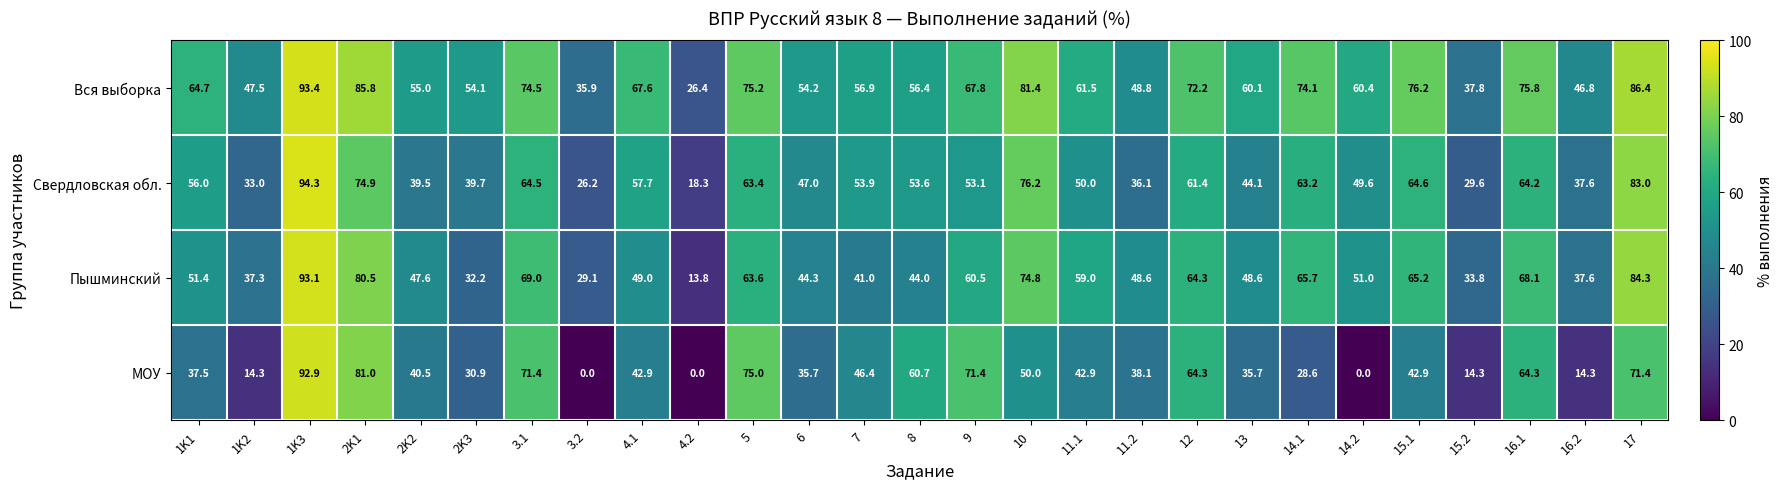

Which label corresponds to the largest value in the chart?

1K3